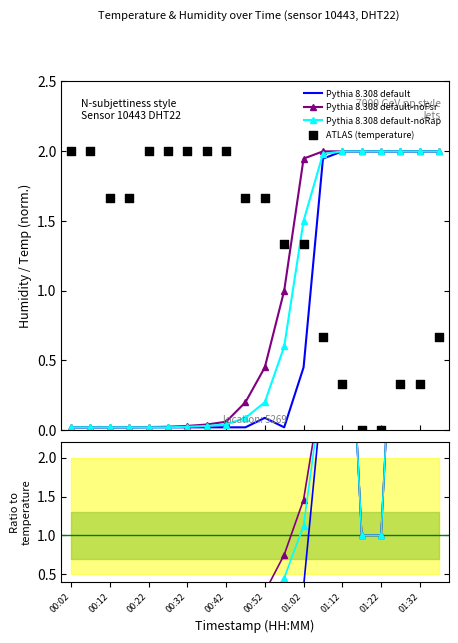

Is the value of Pythia 8.308 default at 00:32 greater than the value of Pythia 8.308 default-noFsr at 16?

No